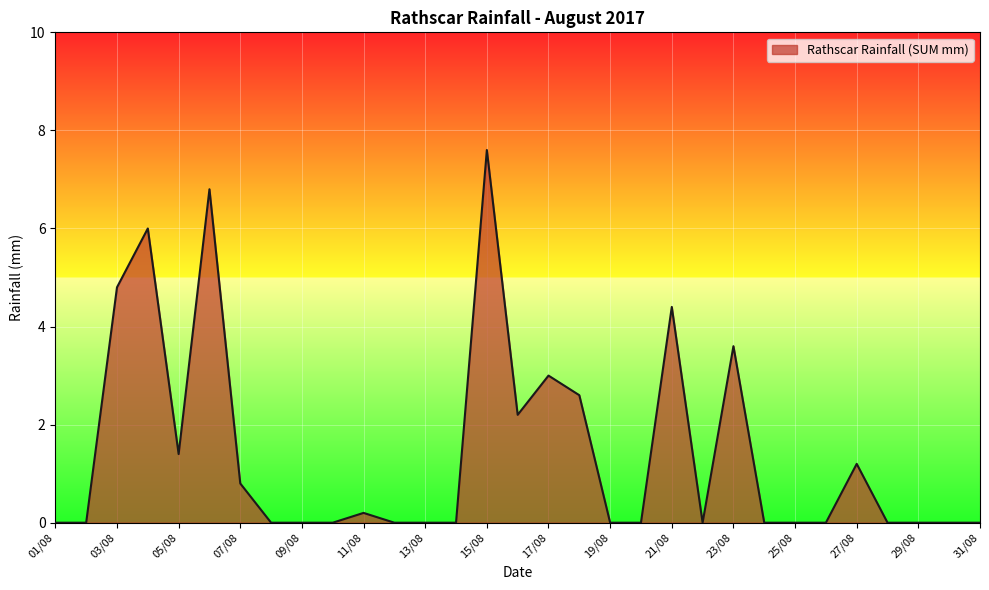

What is the greatest value displayed?

7.6